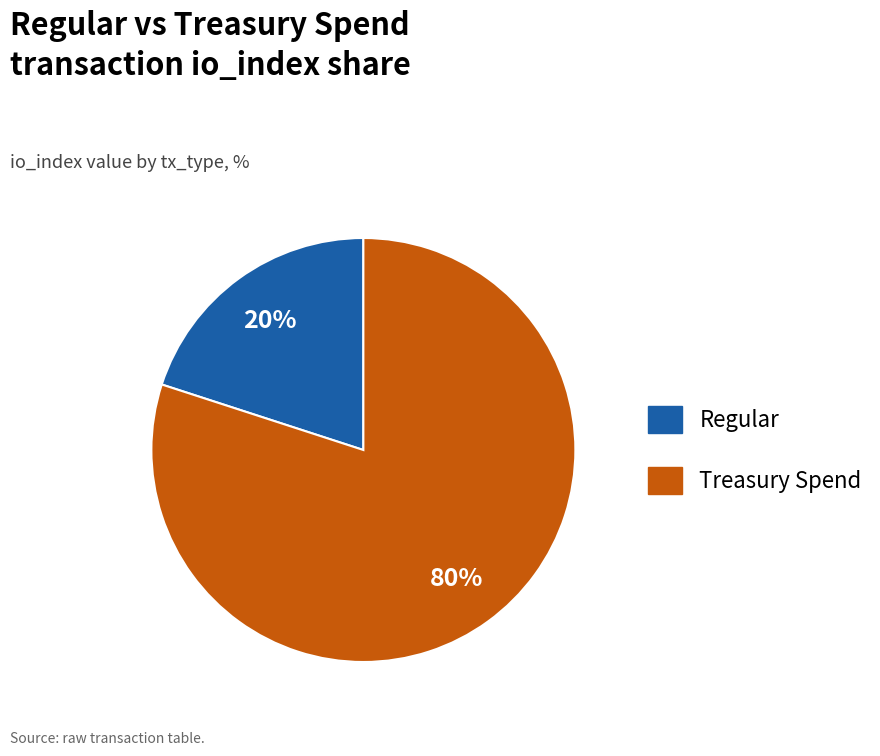

Is there a majority slice in this chart?

Yes